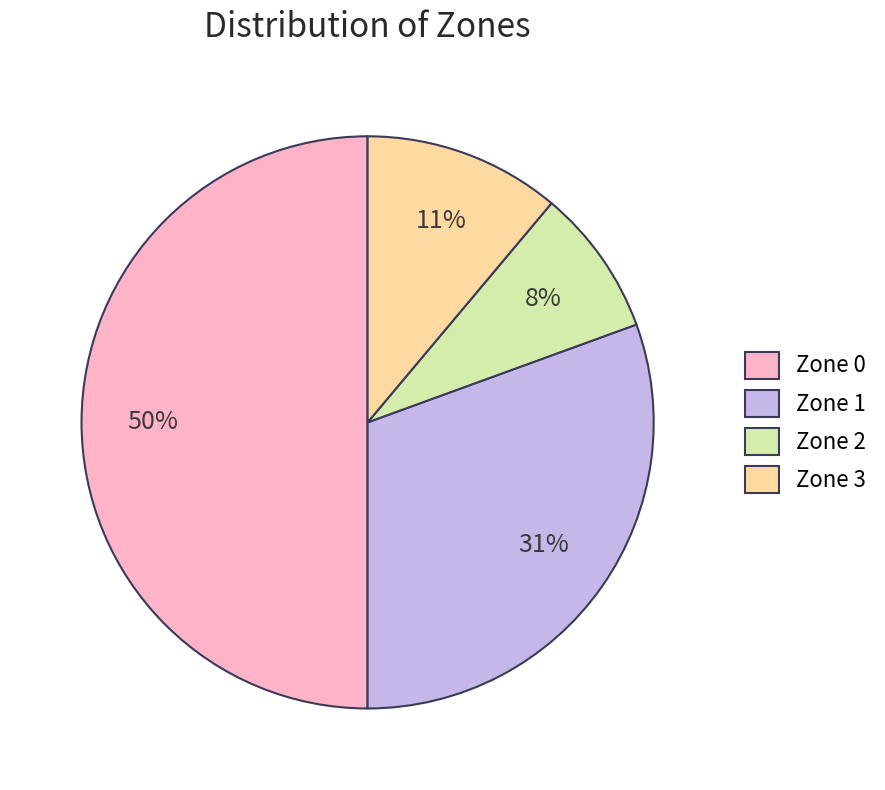

The Zone 0 slice represents 36% of the pie. True or false?

False